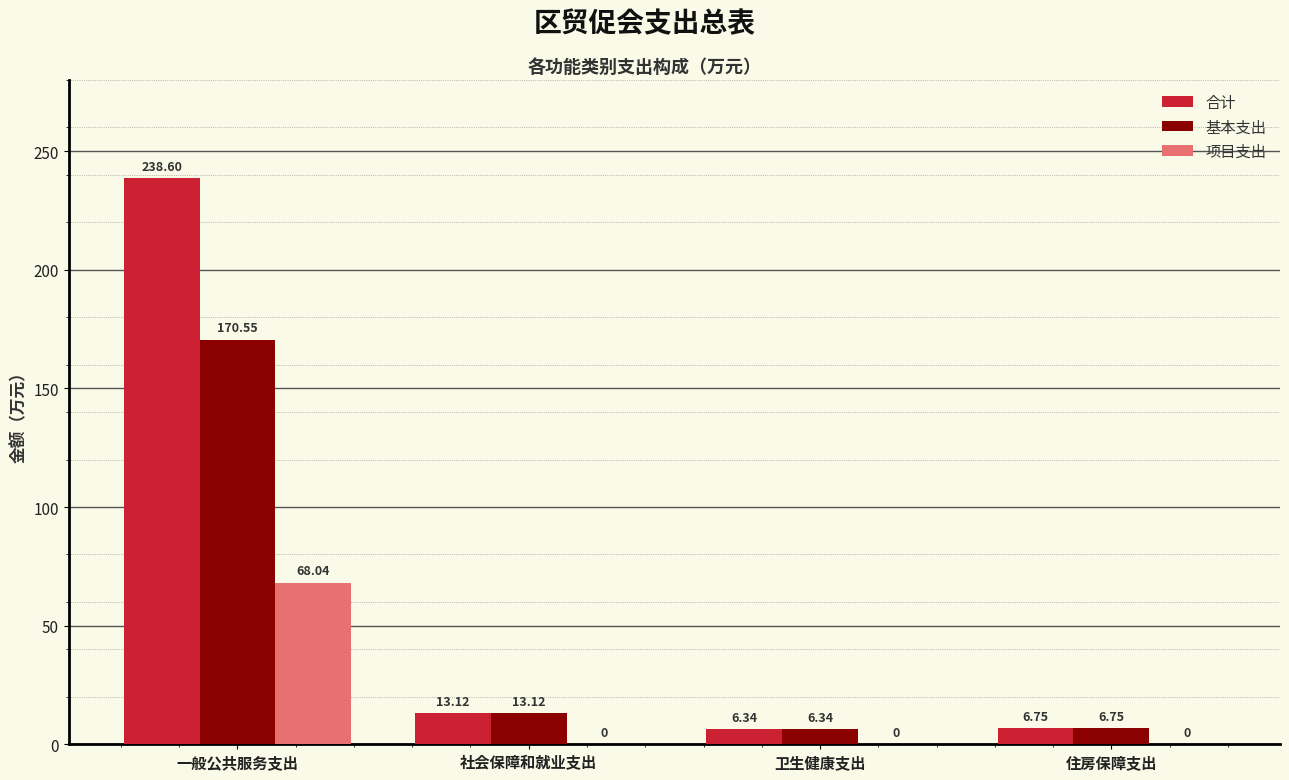

Are the bars grouped side by side (vs. stacked)?

Yes